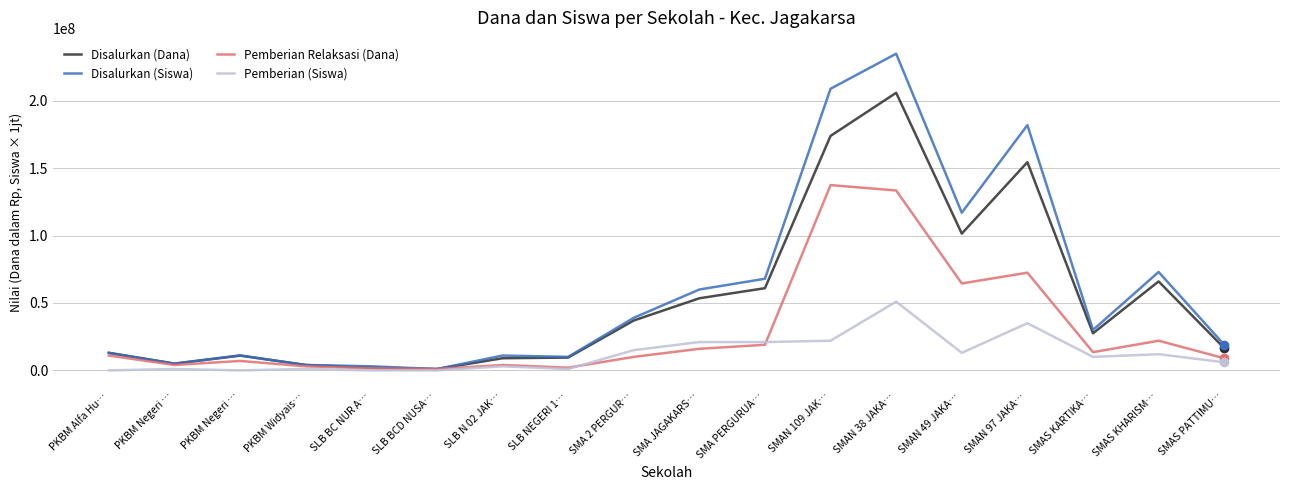

The Pemberian Relaksasi (Dana) series shows 2808141 at SLB NEGERI 1…. True or false?

False